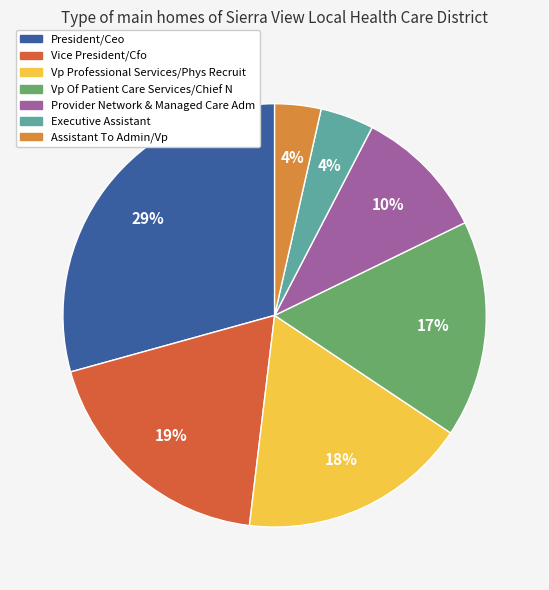

To the nearest percent, what is the average slice percentage?

14%